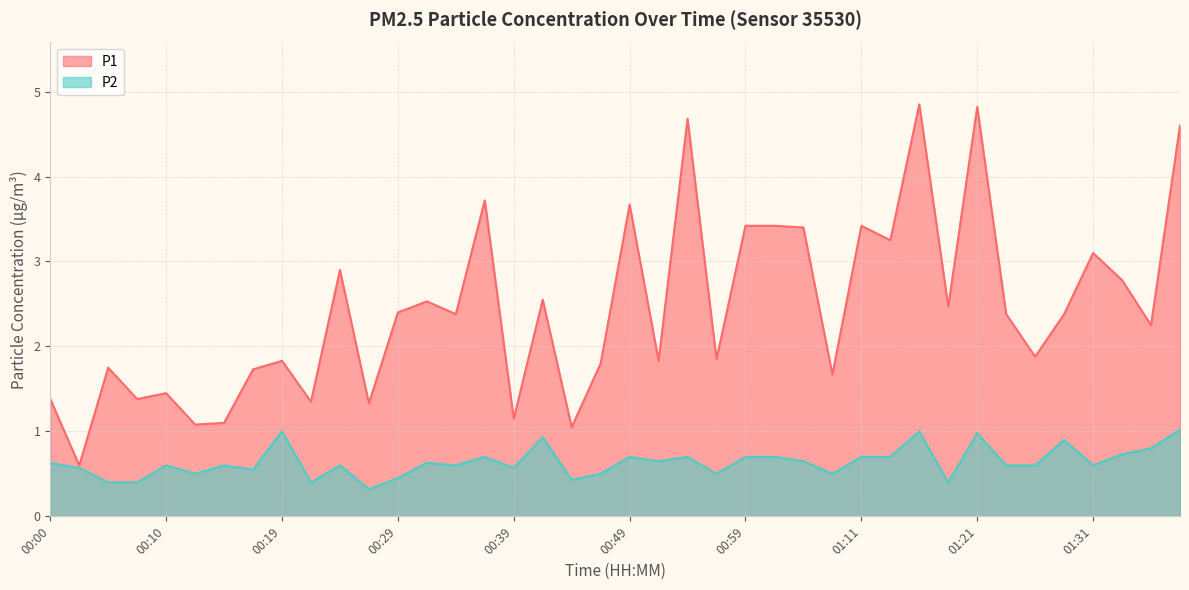

How many lines are shown in the chart?

2